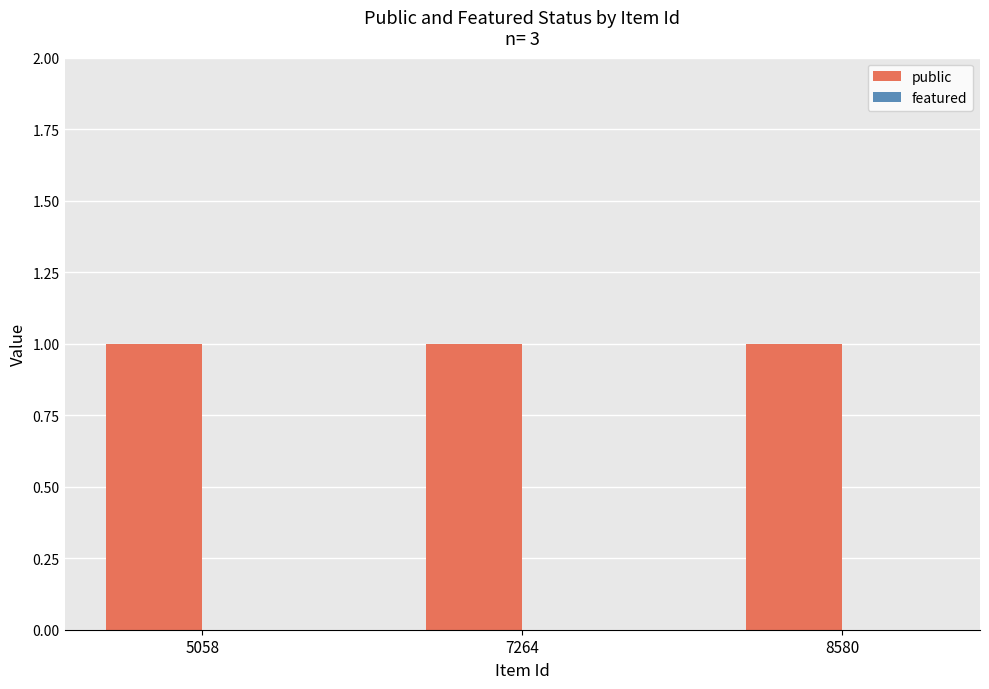

What is the sum of the public values at 8580 and 7264?

2